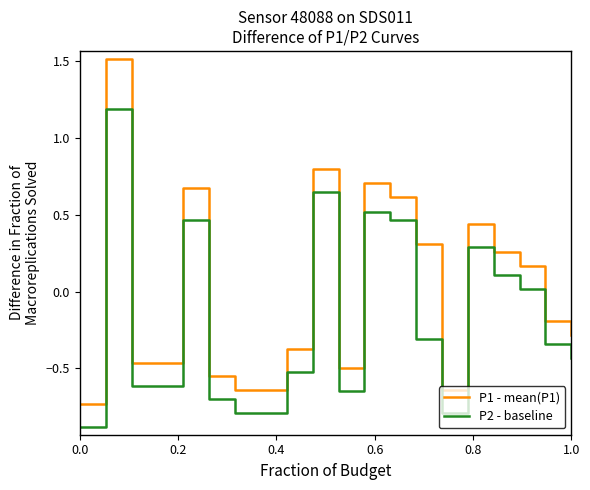

Rank the series by their average value, from highest to lowest.

P1 - mean(P1), P2 - baseline